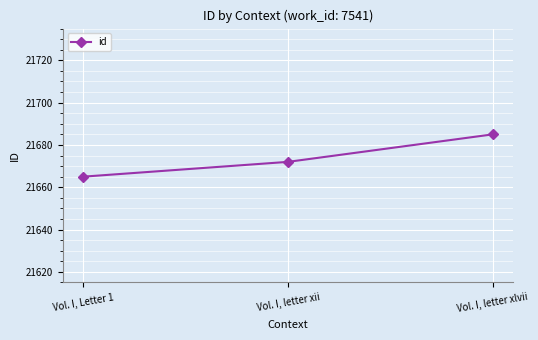

Where is the data nearest to the value 21675?

Vol. I, letter xii